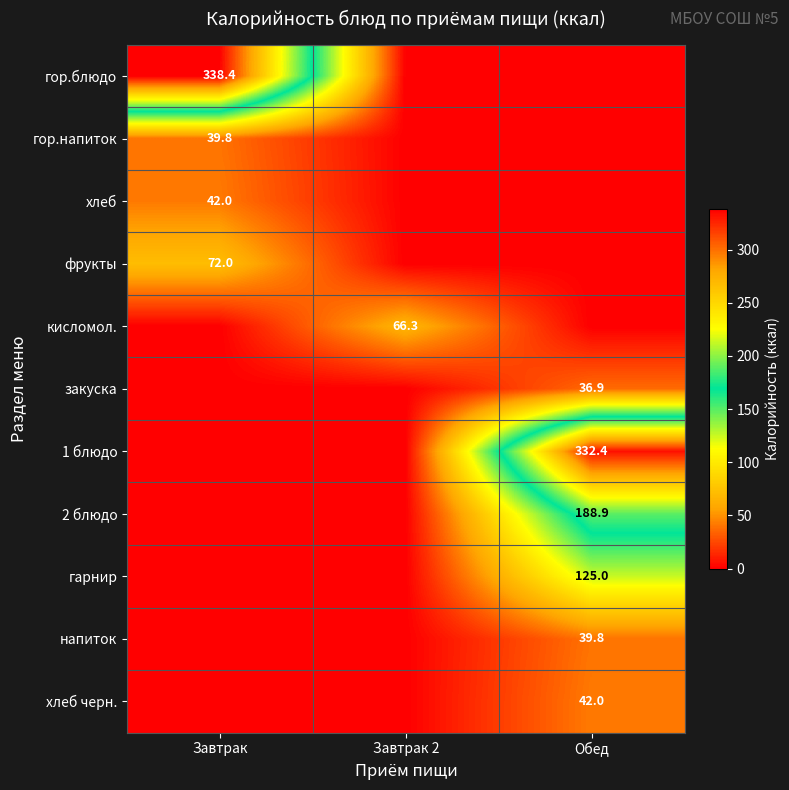

Is the value of гарнир at Обед greater than the value of хлеб черн. at Обед?

Yes